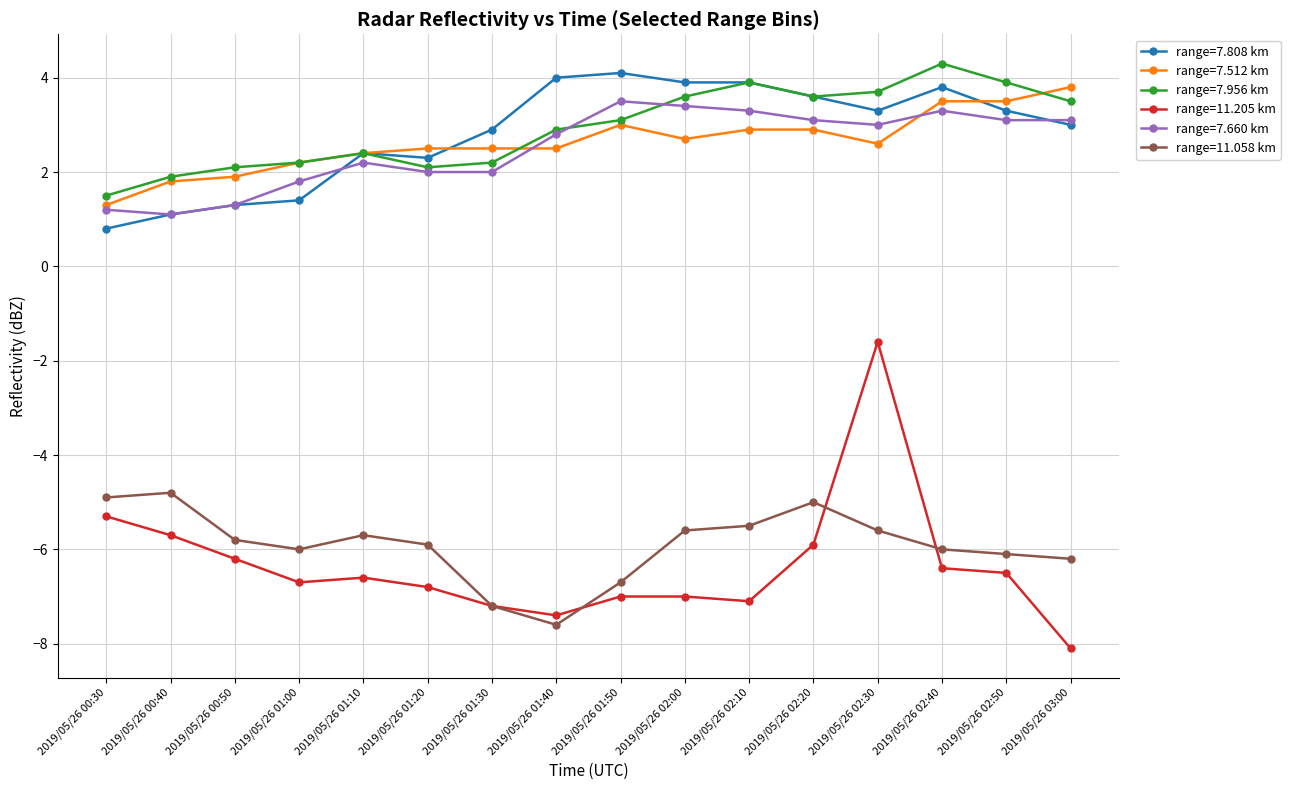

The range=7.660 km series shows 3.0 at 2019/05/26 02:30. True or false?

True